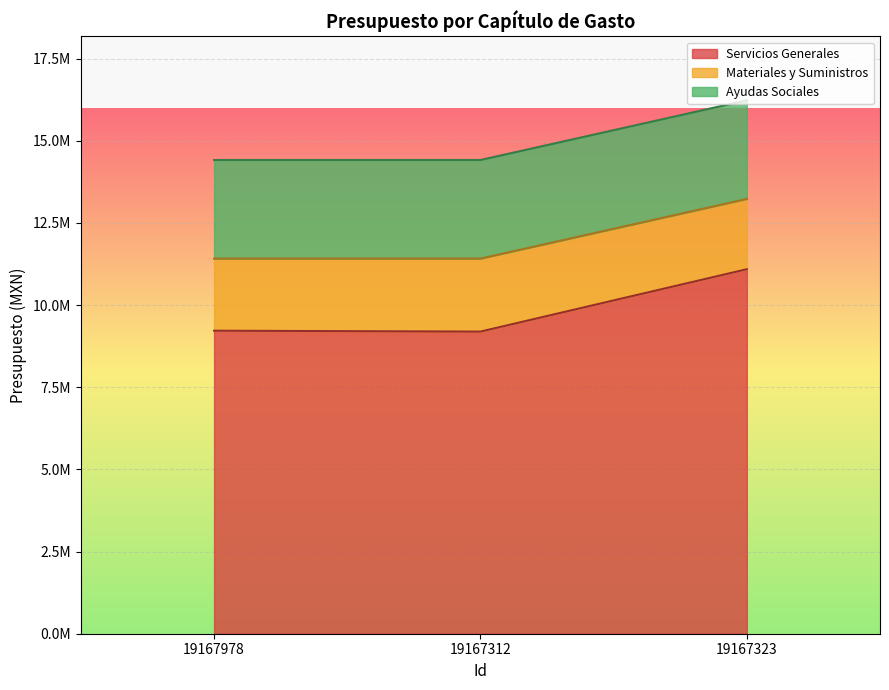

Reading right to left, extract all data points from this chart.

Servicios Generales: 11089002.9	9191648.4	9218848.3
Materiales y Suministros: 2139139.1	2220531.5	2193330.6
Ayudas Sociales: 3000000.0	3000000.0	3000000.0